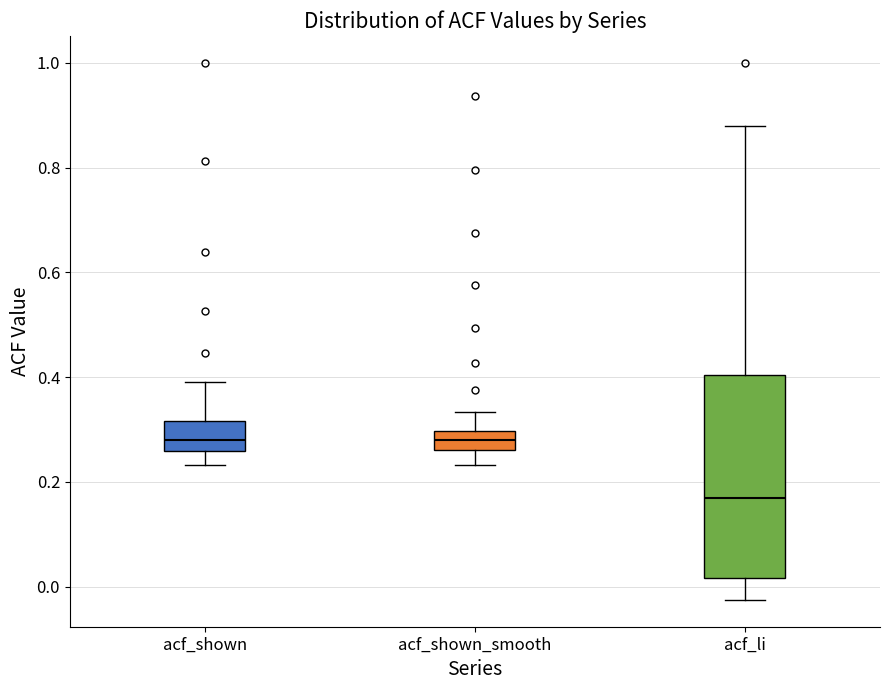

Which box is the tallest, from its lower edge to its upper edge?

acf_li